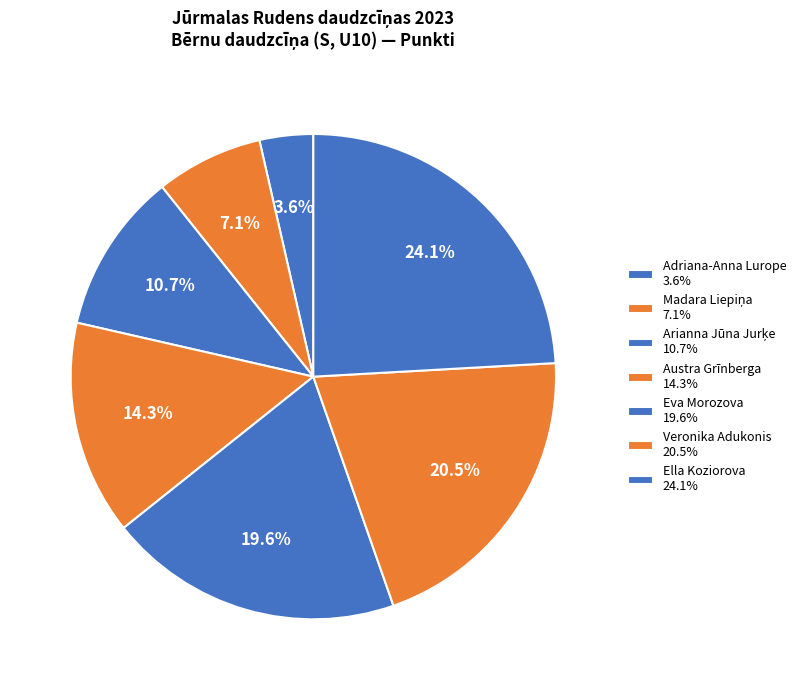

Is it true that Ella Koziorova is 14% of the pie?

False